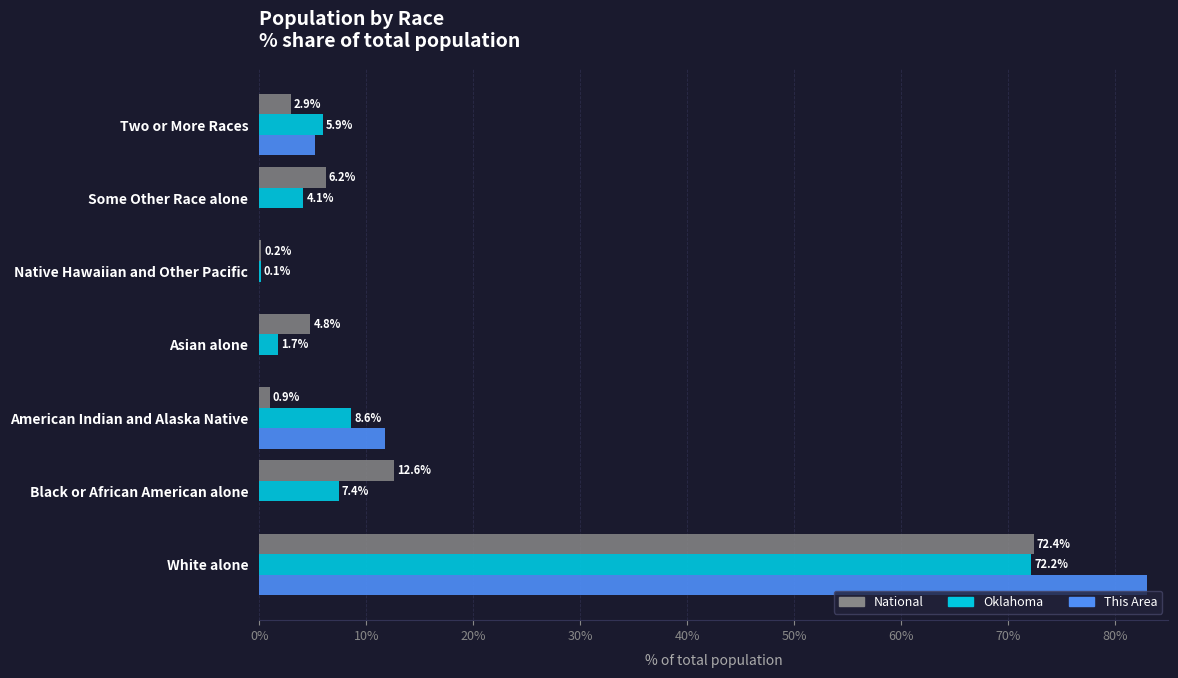

Where is This Area nearest to the value 41?

American Indian and Alaska Native